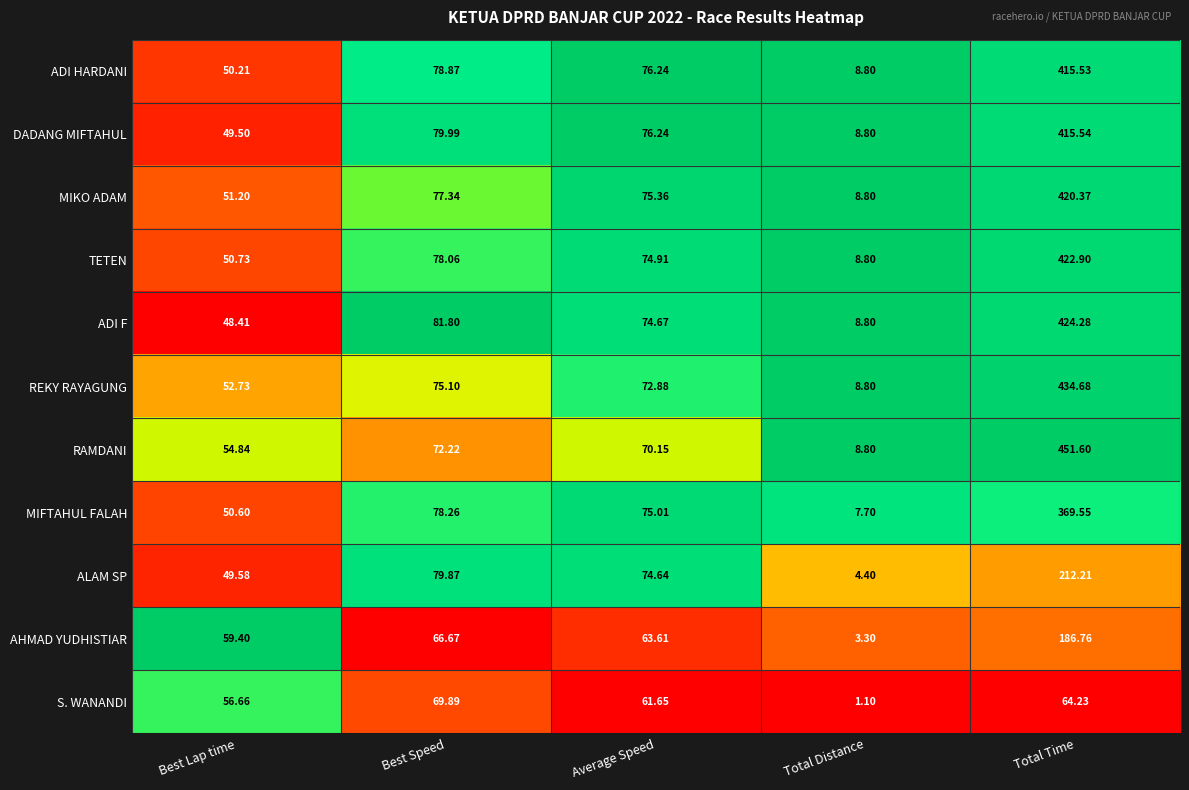

Which series has the largest total across all categories?

RAMDANI